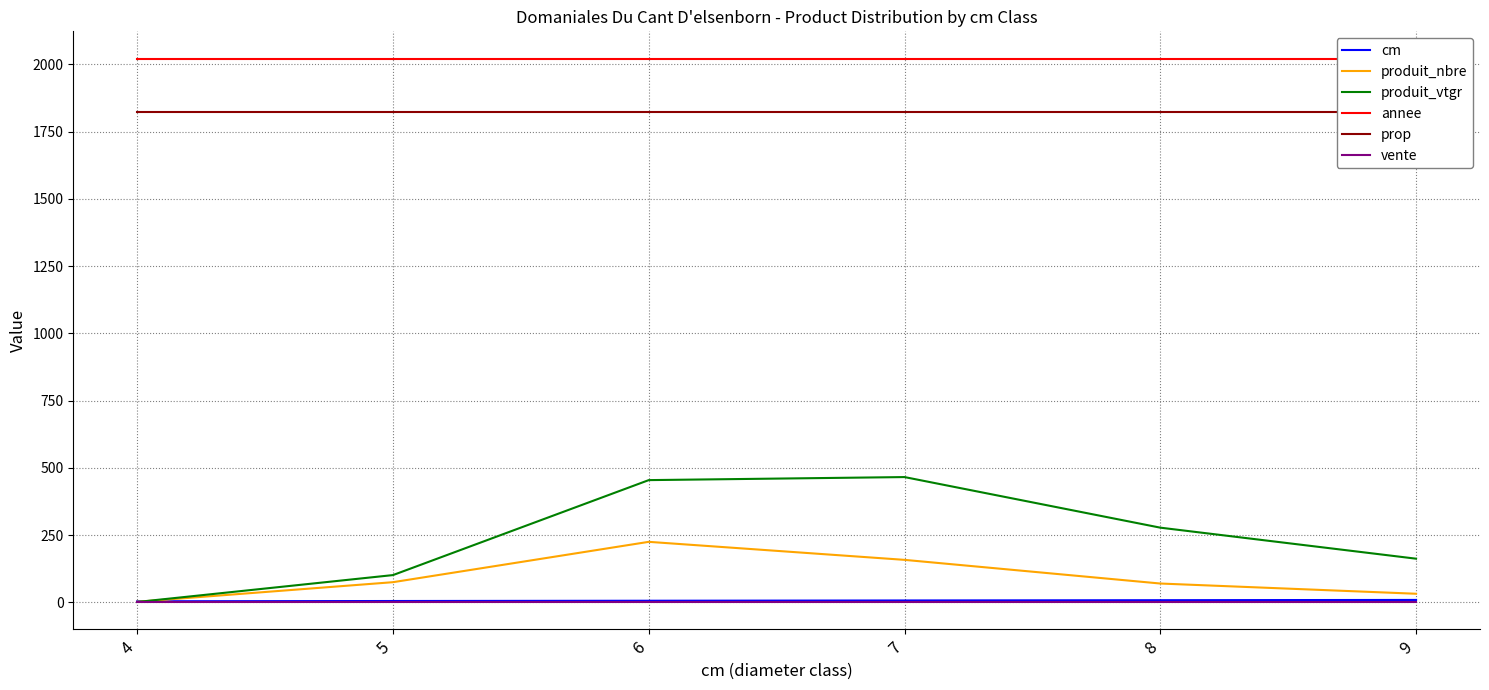

Is it true that produit_nbre equals 39.7 at 5?

False